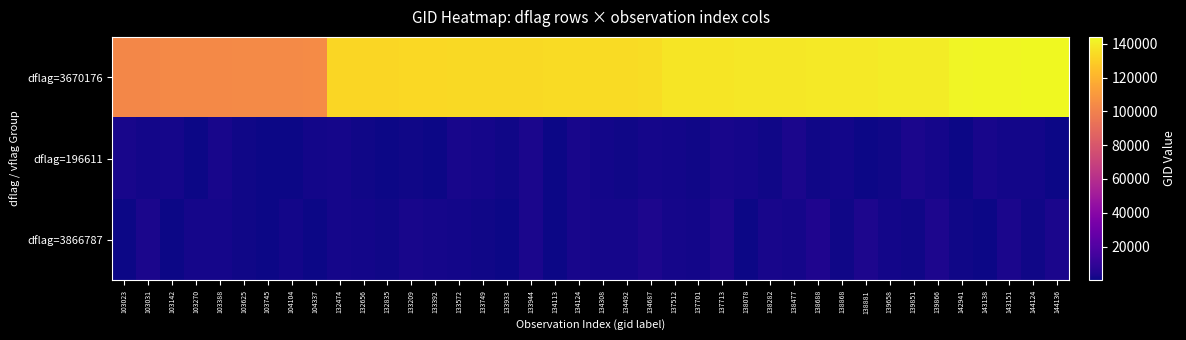

Which label corresponds to the smallest value in the chart?

134113